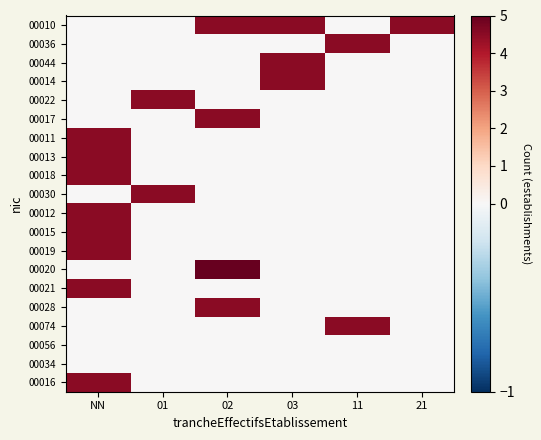

At which category is the sum across all series the highest?

NN